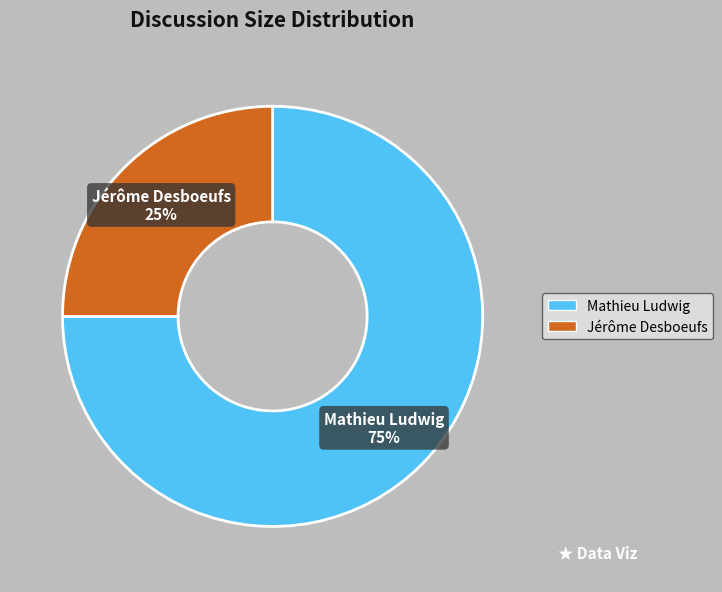

What percentage is the Mathieu Ludwig slice, to the nearest percent?

75%